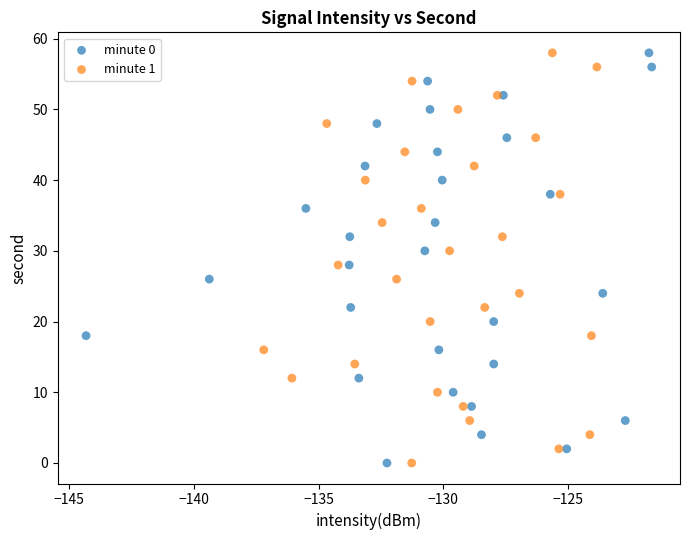

What are all the series names shown in the legend?

minute 0, minute 1